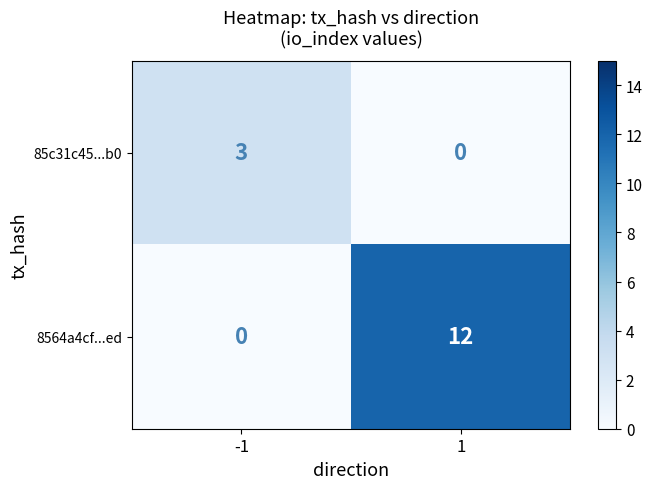

At how many categories does at least one series exceed 4?

1